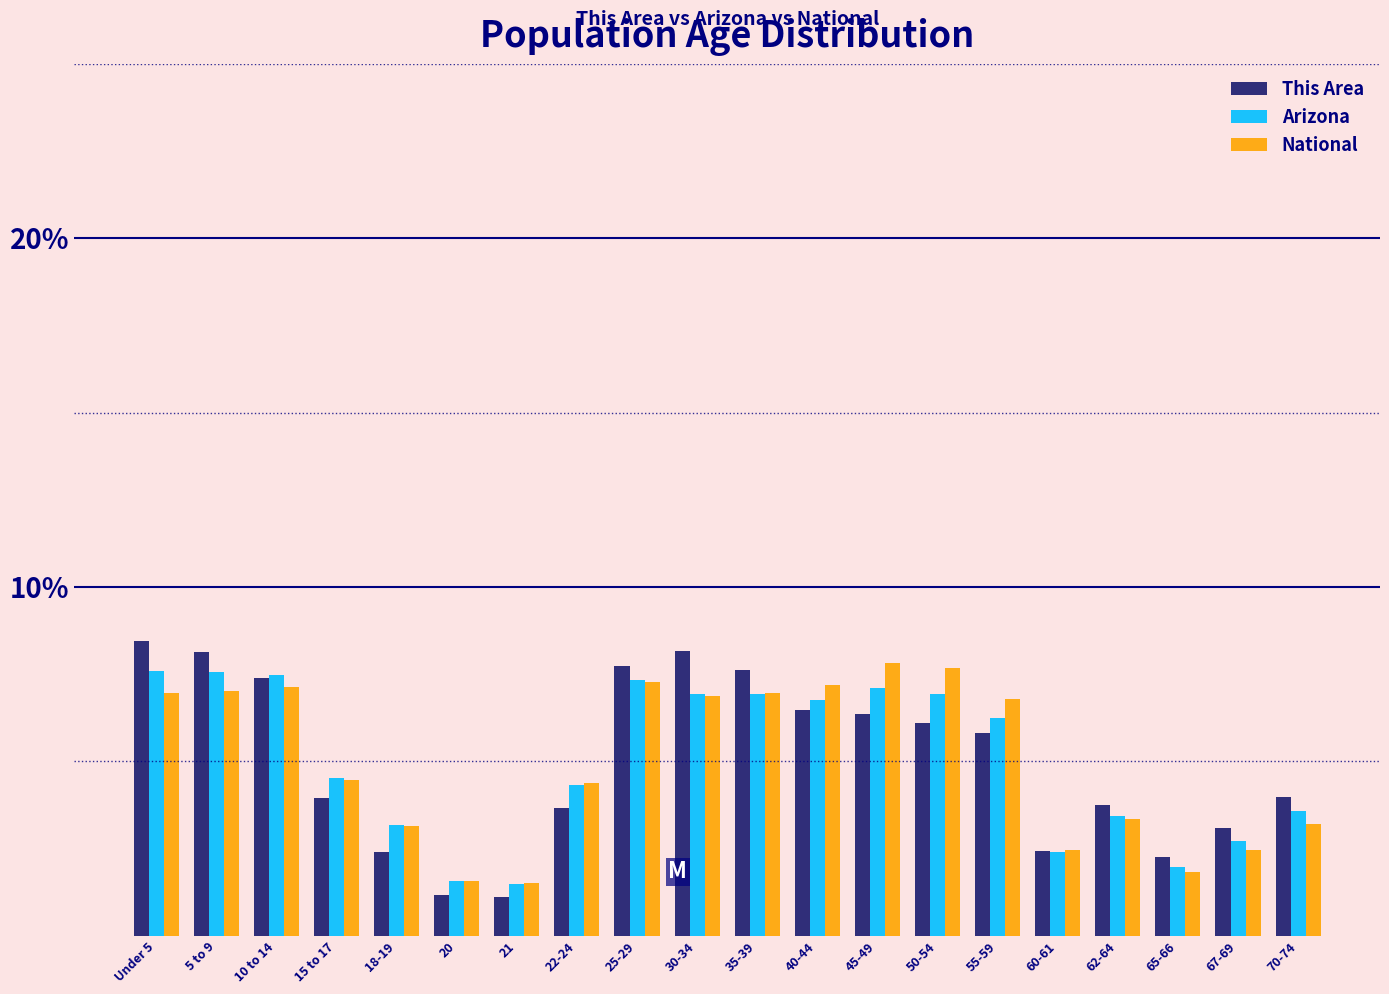

Which series changed the most between 20 and 60-61?

This Area